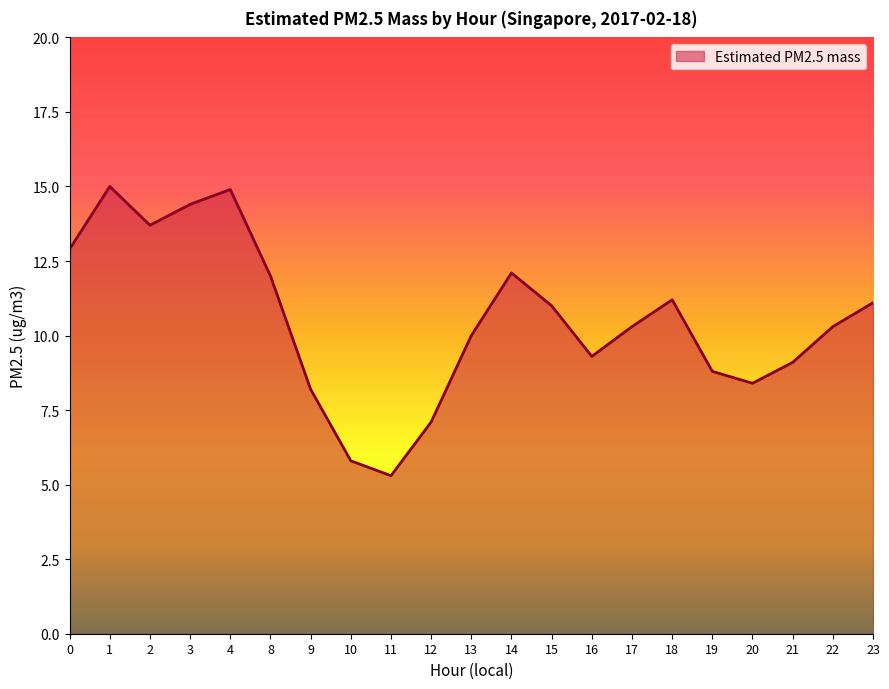

What is the difference between the values at 17 and 21?

1.2